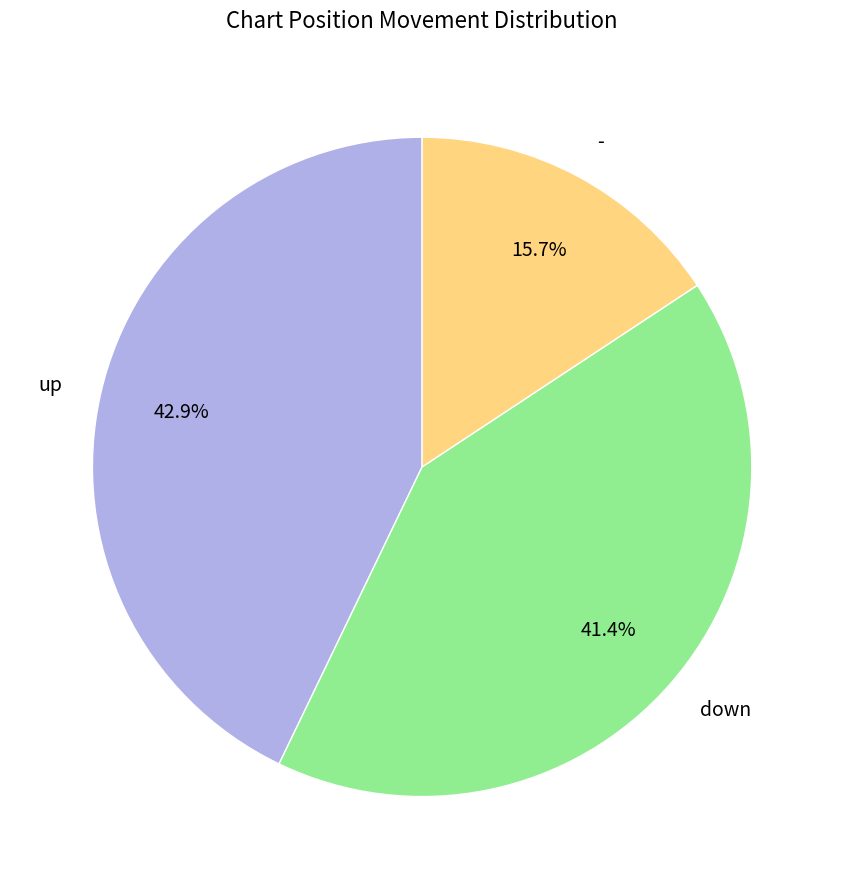

What is the ratio of the value at up to the value at -?

2.7